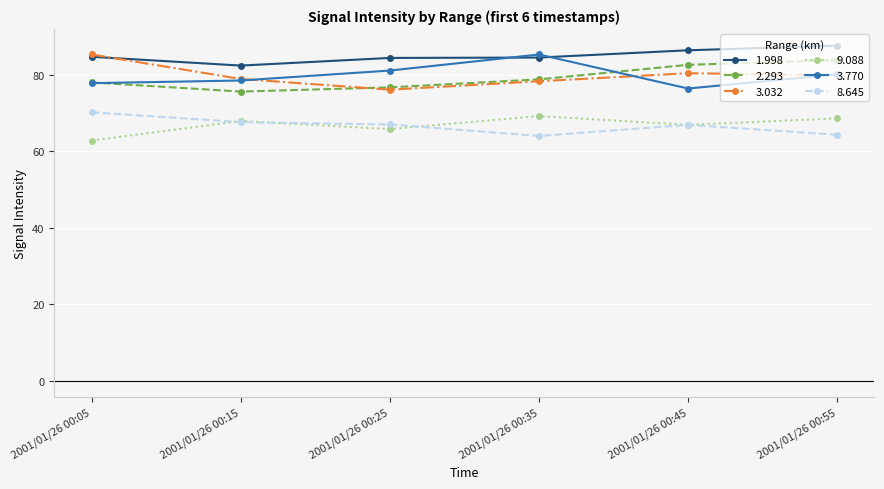

What is the total value across all series at 2001/01/26 00:15?

450.9